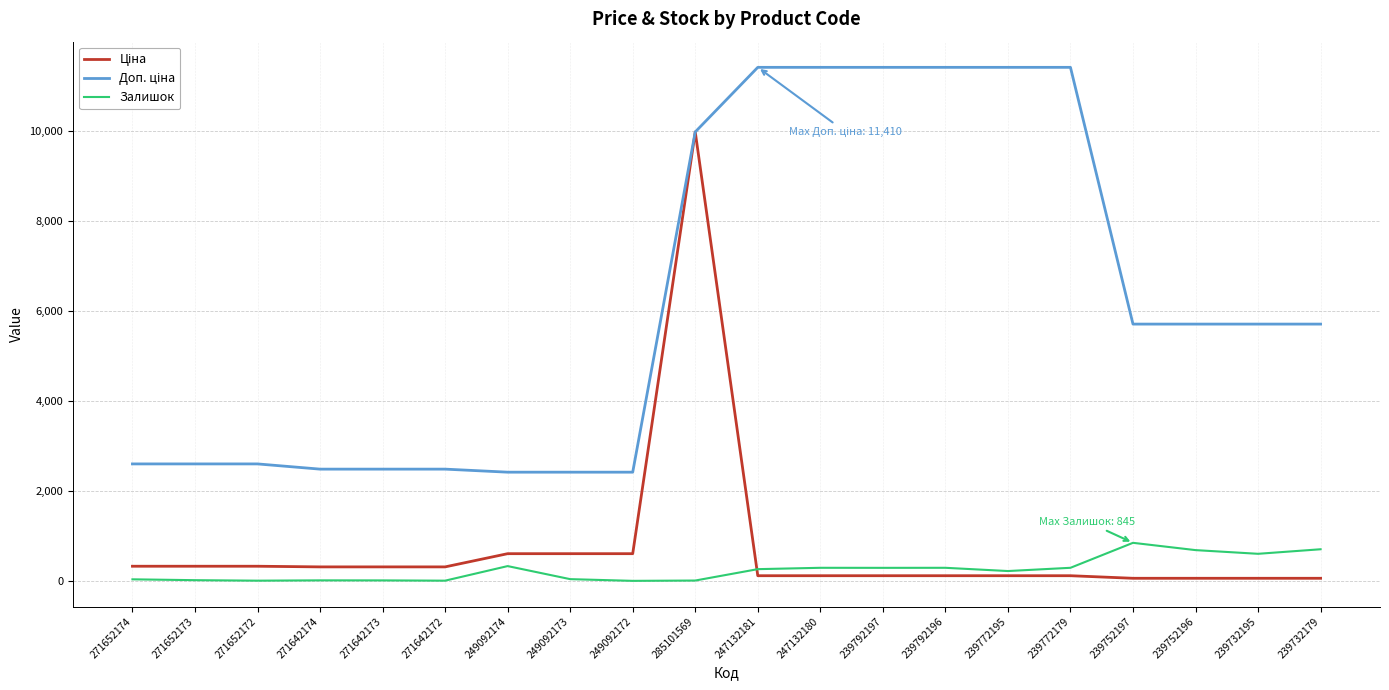

At which category is the sum across all series the highest?

285101569